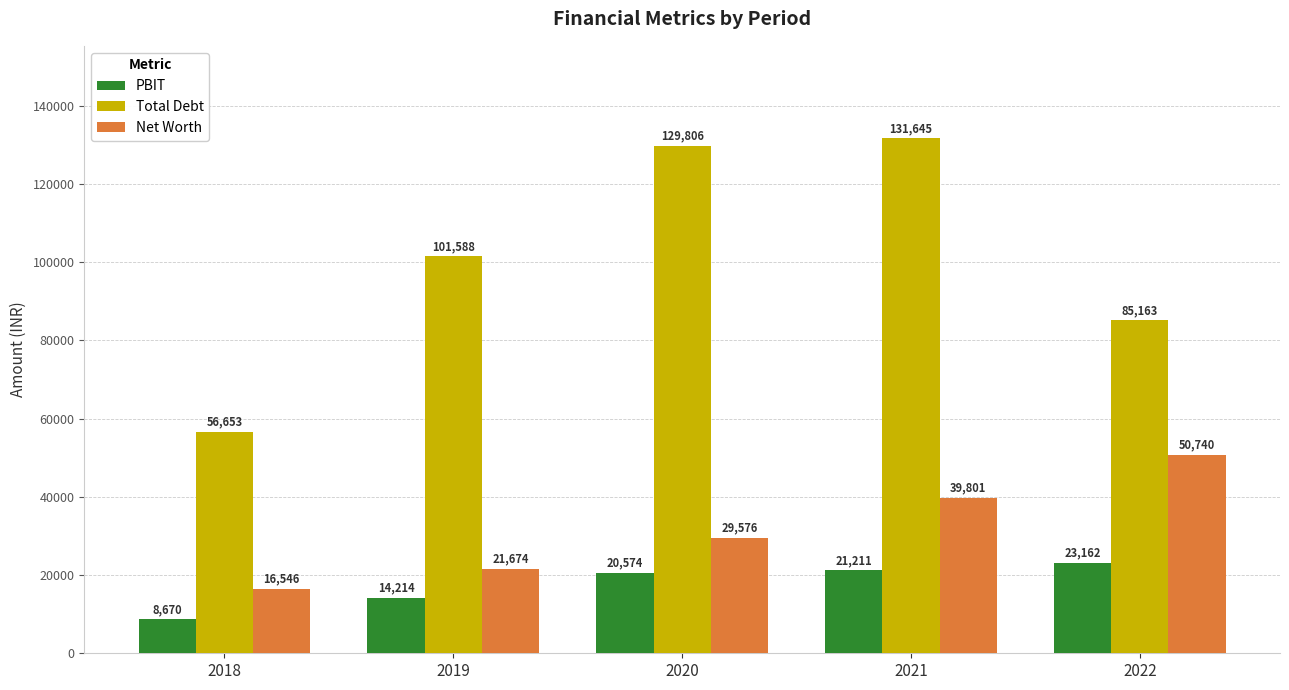

How many data points in Total Debt are above 101587?

3